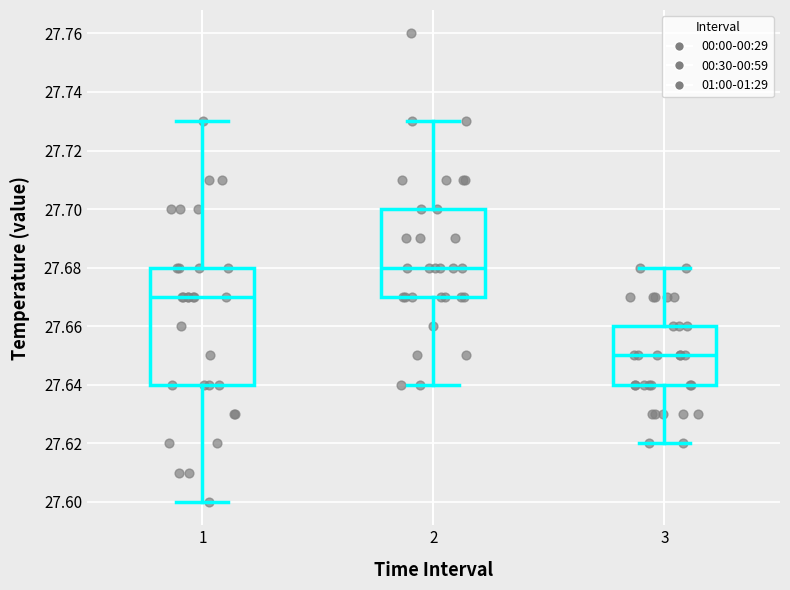

Which box is the tallest, from its lower edge to its upper edge?

1